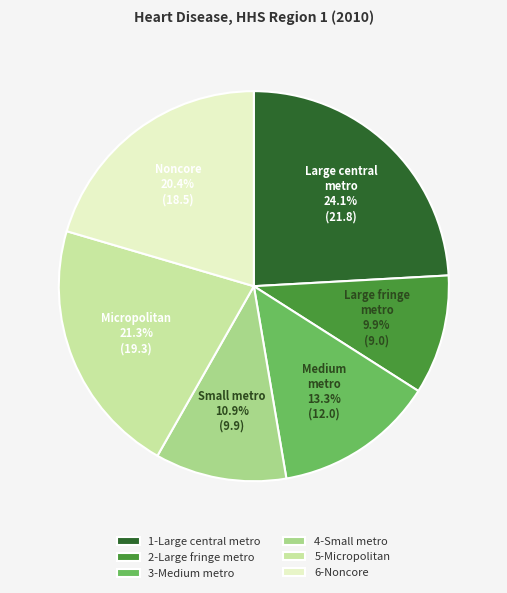

True or false: 5-Micropolitan accounts for 10% of the total.

False